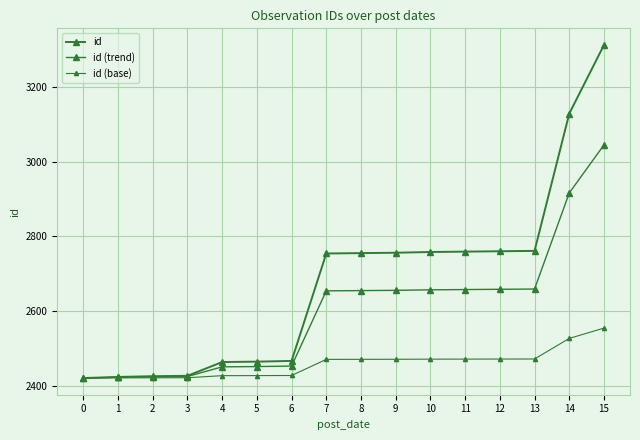

Read the id (base) value at 5.

2426.6